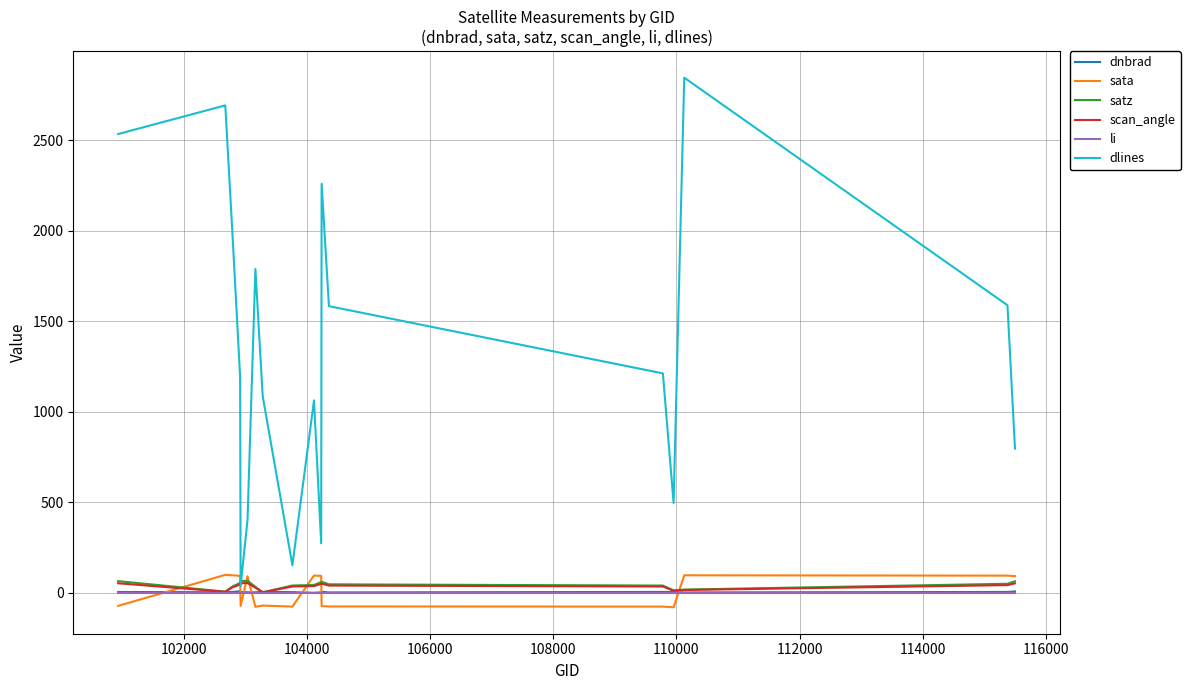

What is the maximum value shown in the chart?

2844.0